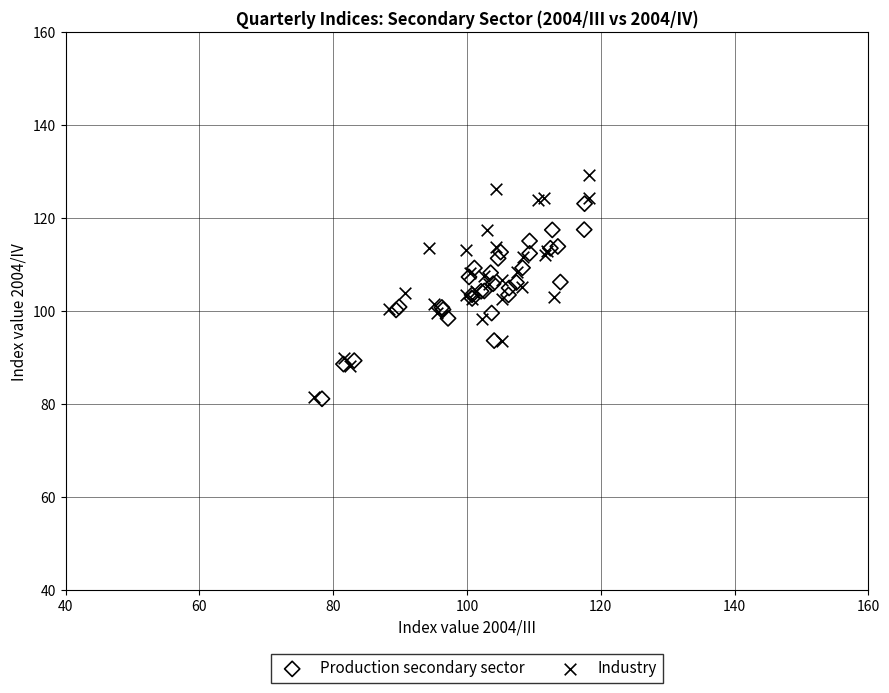

Which series reaches the maximum Y coordinate?

Industry